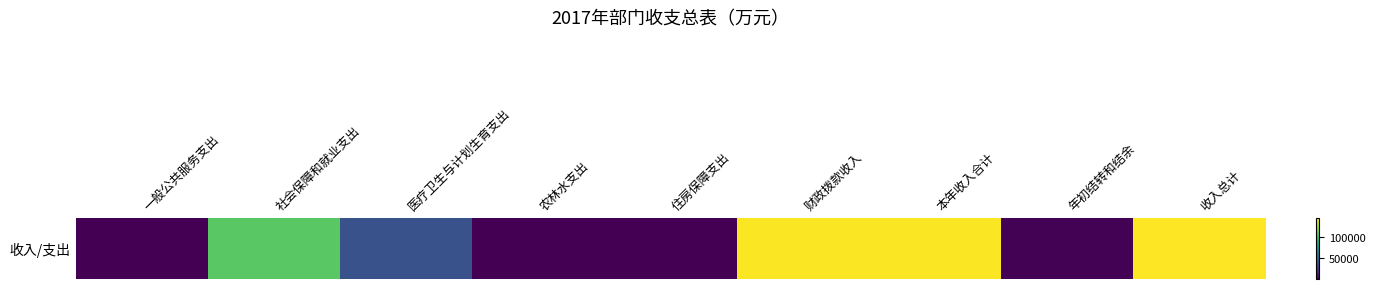

At which category does the chart reach its peak across all series?

收入总计